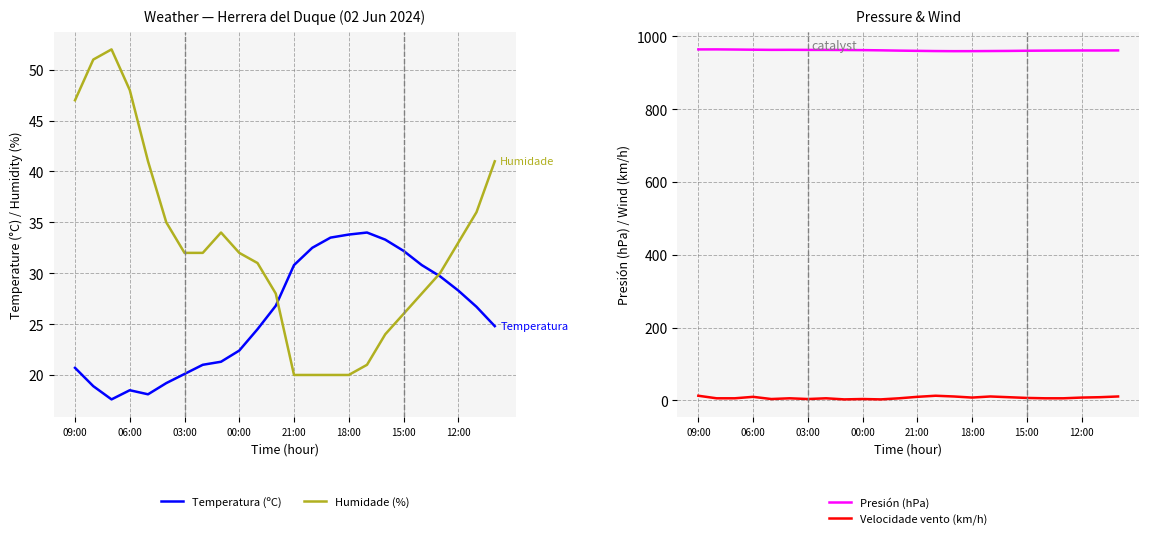

True or false: Humidade (%) and Presión (hPa) cross at least once.

False